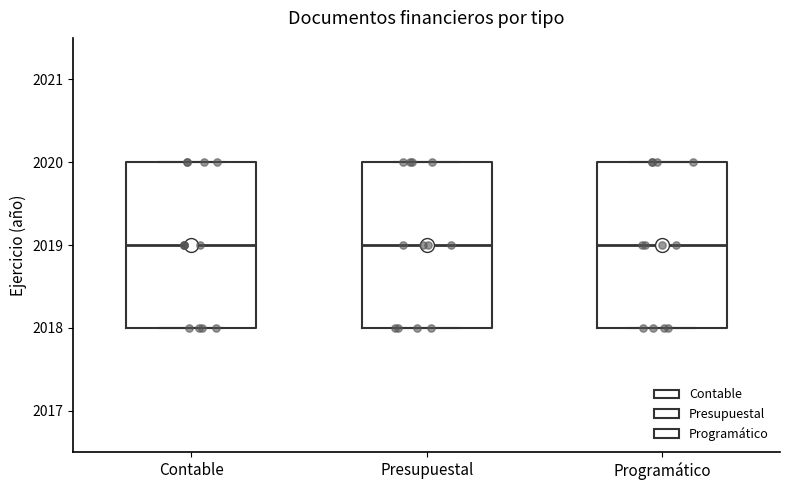

Where is the upper edge of the box for Programático on the y-axis? The values are not printed on the chart, so give them approximately, as read against the axis.

2020